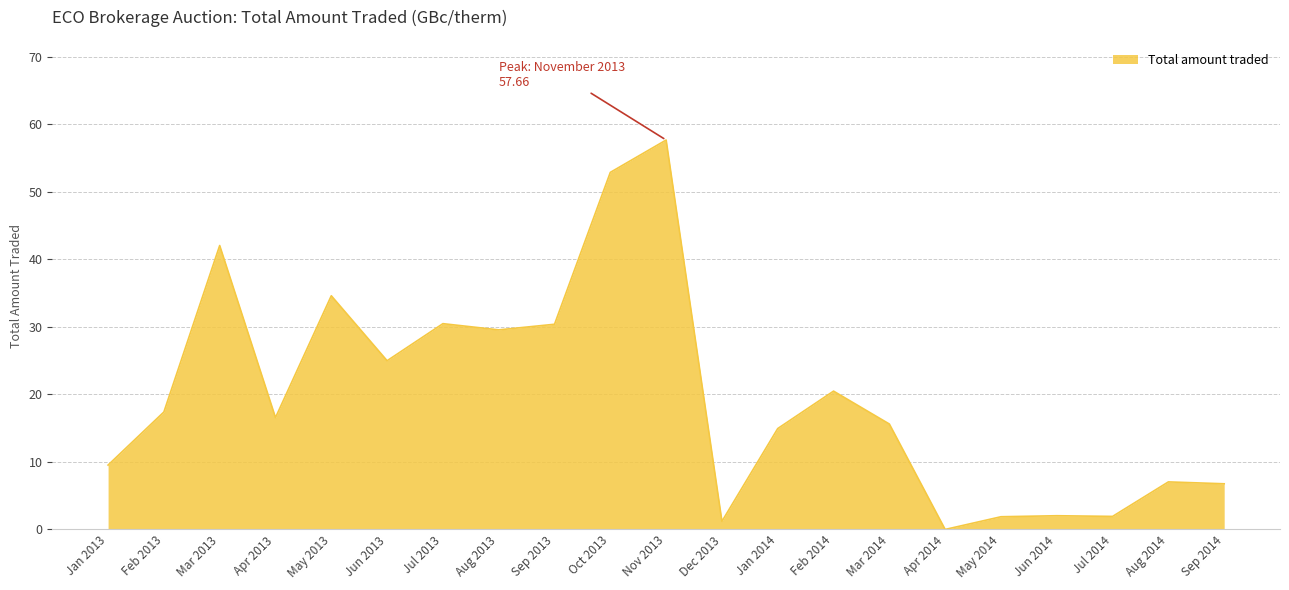

How many lines are shown in the chart?

1